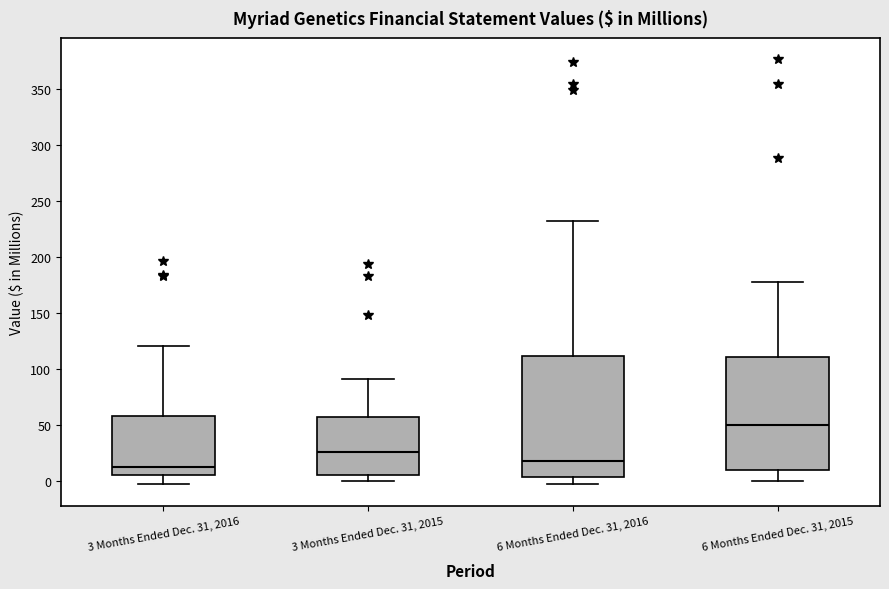

Where does the lower whisker of the box for 6 Months Ended Dec. 31, 2015 end on the y-axis? The values are not printed on the chart, so give them approximately, as read against the axis.

0